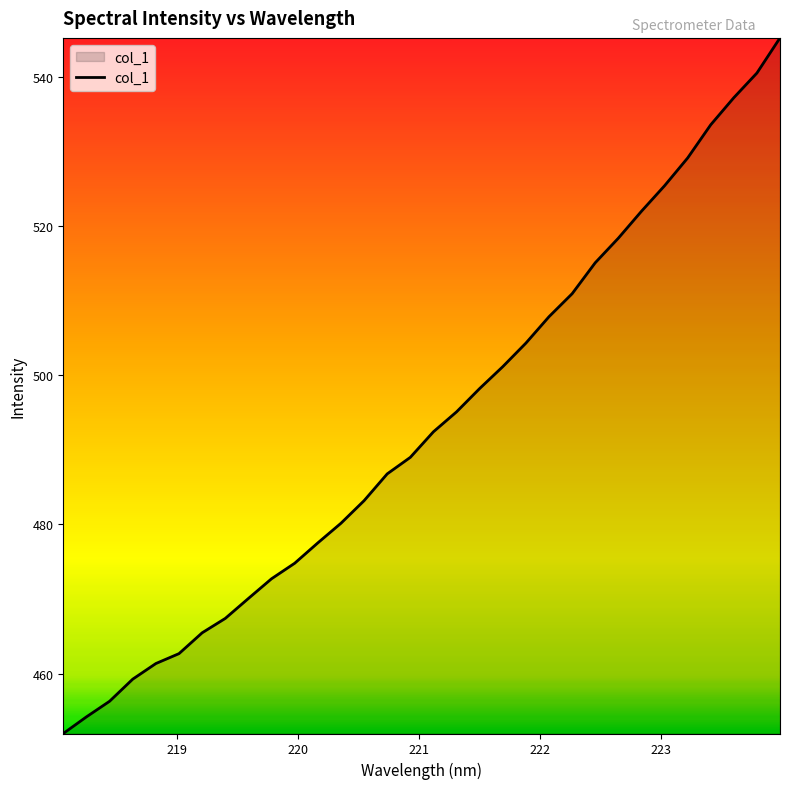

What is the maximum value shown in the chart?

545.2